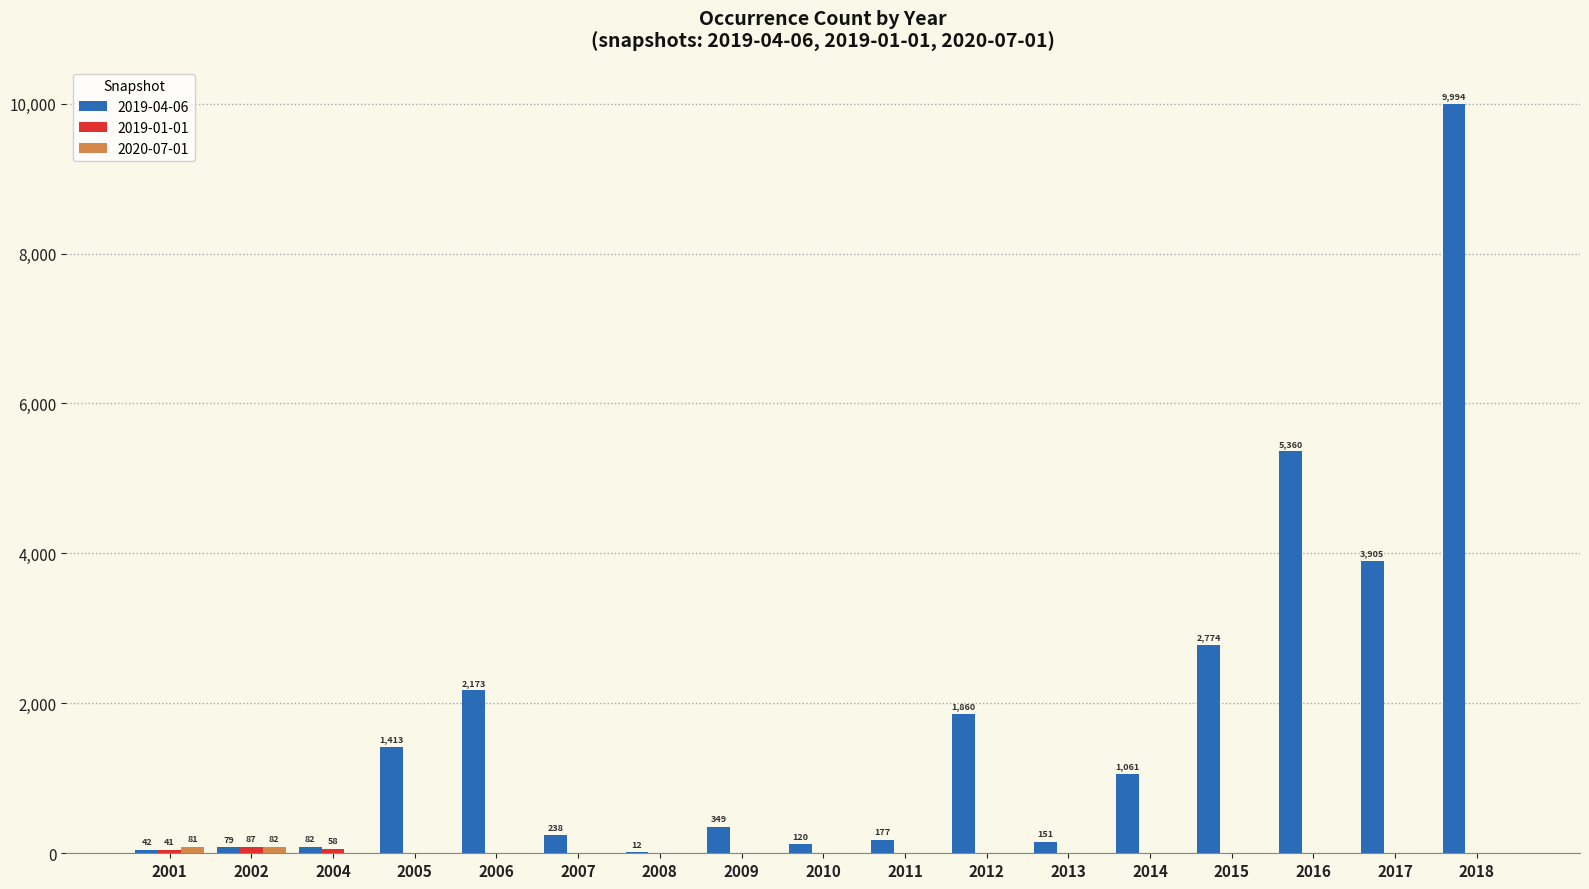

Is it true that 2019-04-06 equals 290 at 2005?

False